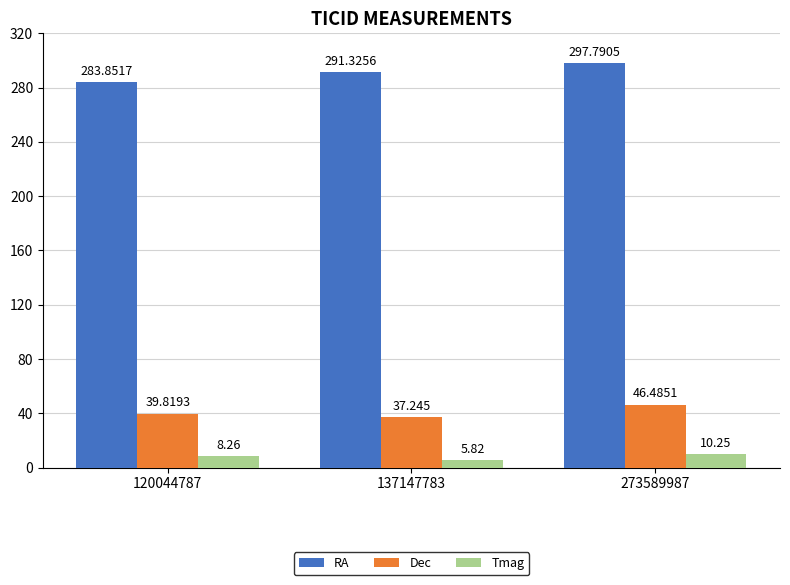

What are all the series names shown in the legend?

RA, Dec, Tmag